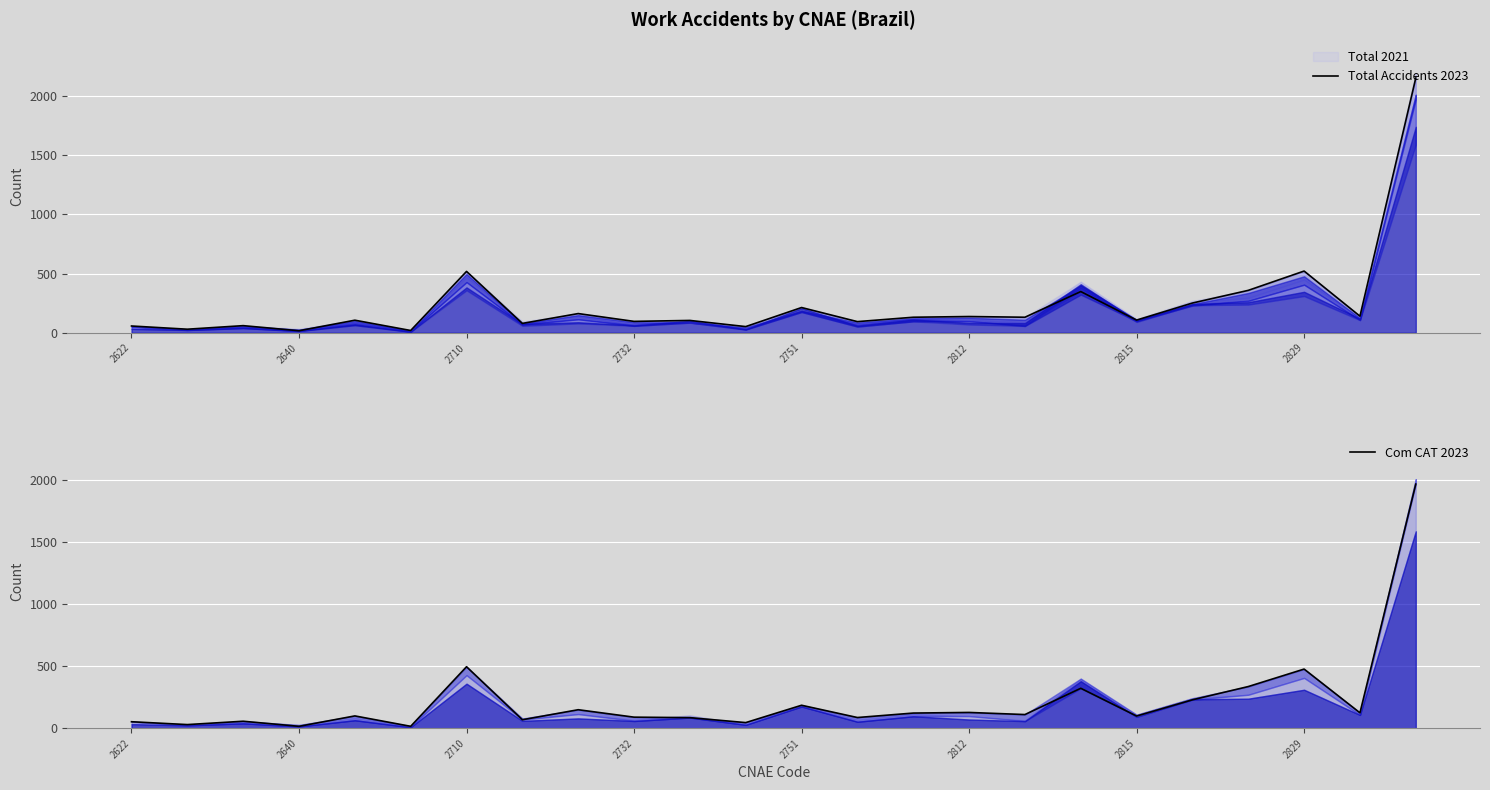

True or false: Com CAT 2023 and Total Accidents 2023 cross at least once.

False